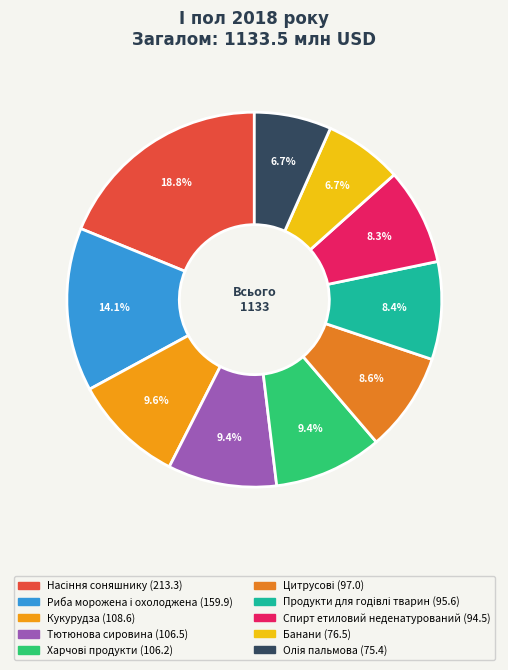

How many slices are in this pie chart?

10